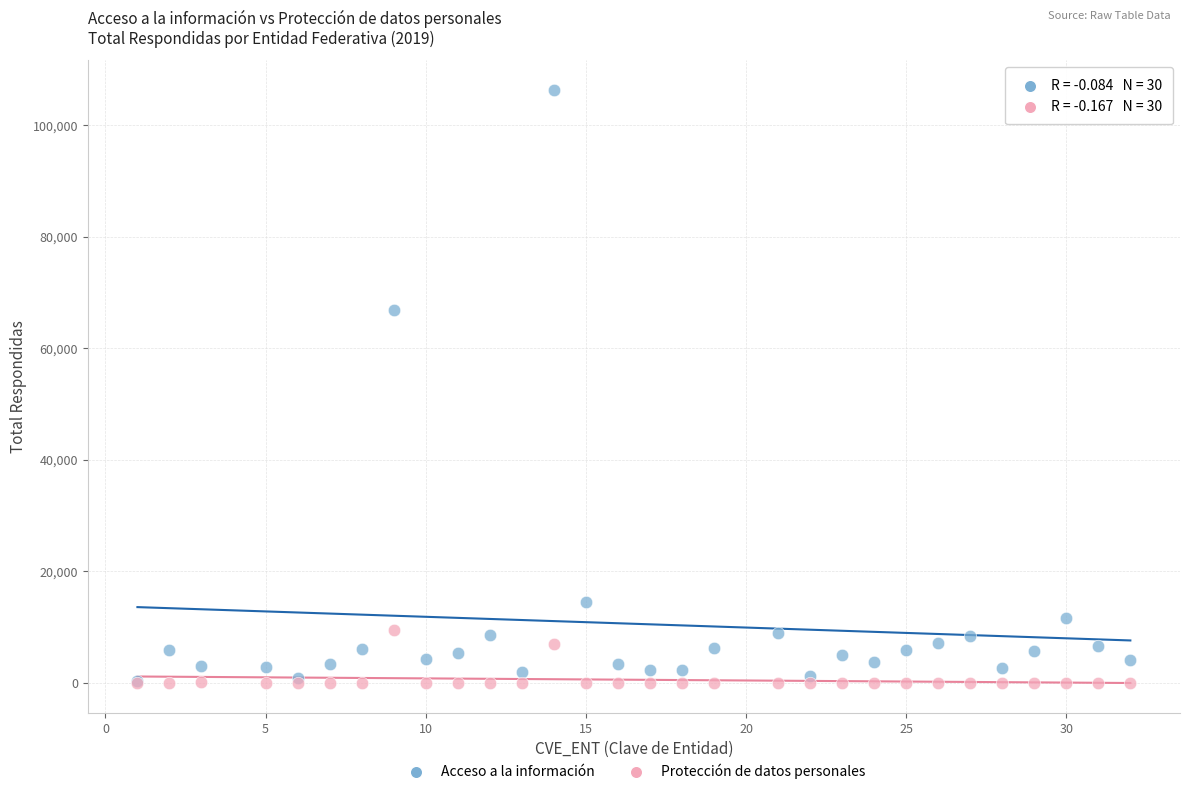

Which series has the widest spread of Y values?

Acceso a la información